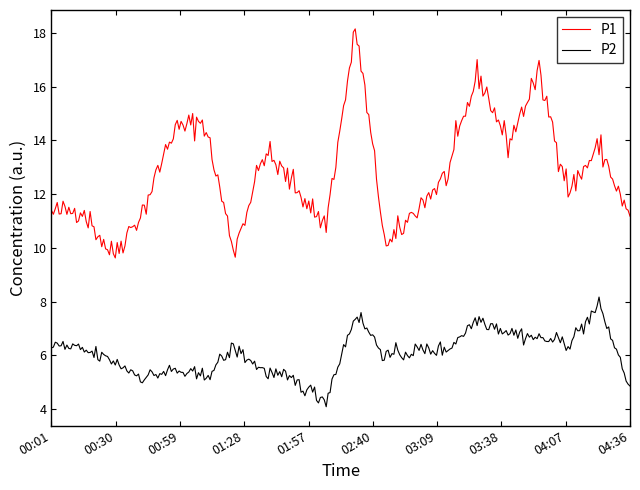

What is the minimum value for P1?

9.6